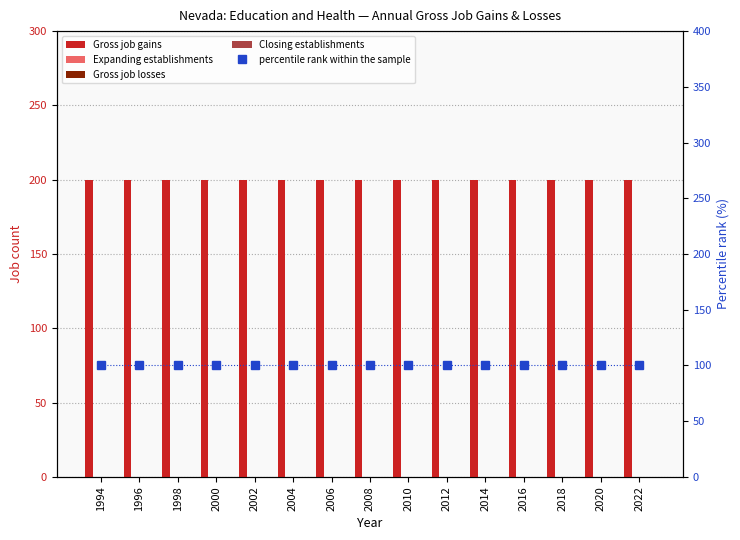

Which has a higher value, 1996 or 1994?

1996